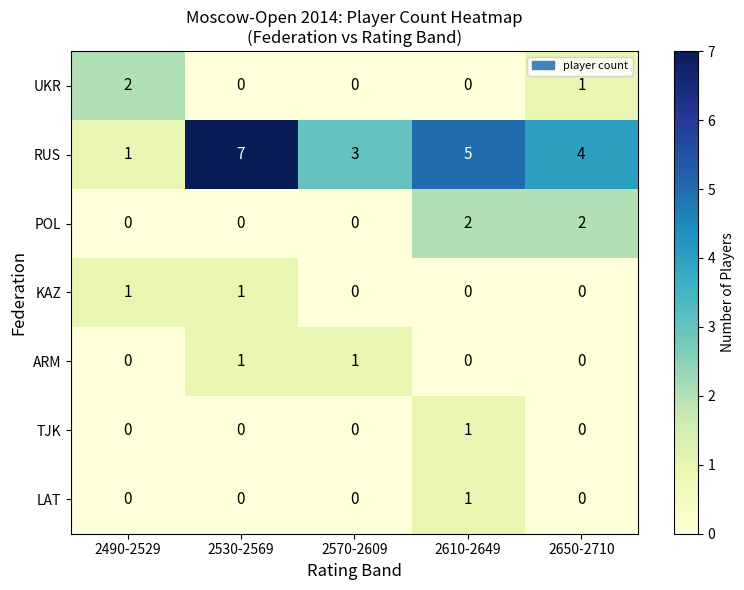

The value of TJK at 2490-2529 is 0. True or false?

True